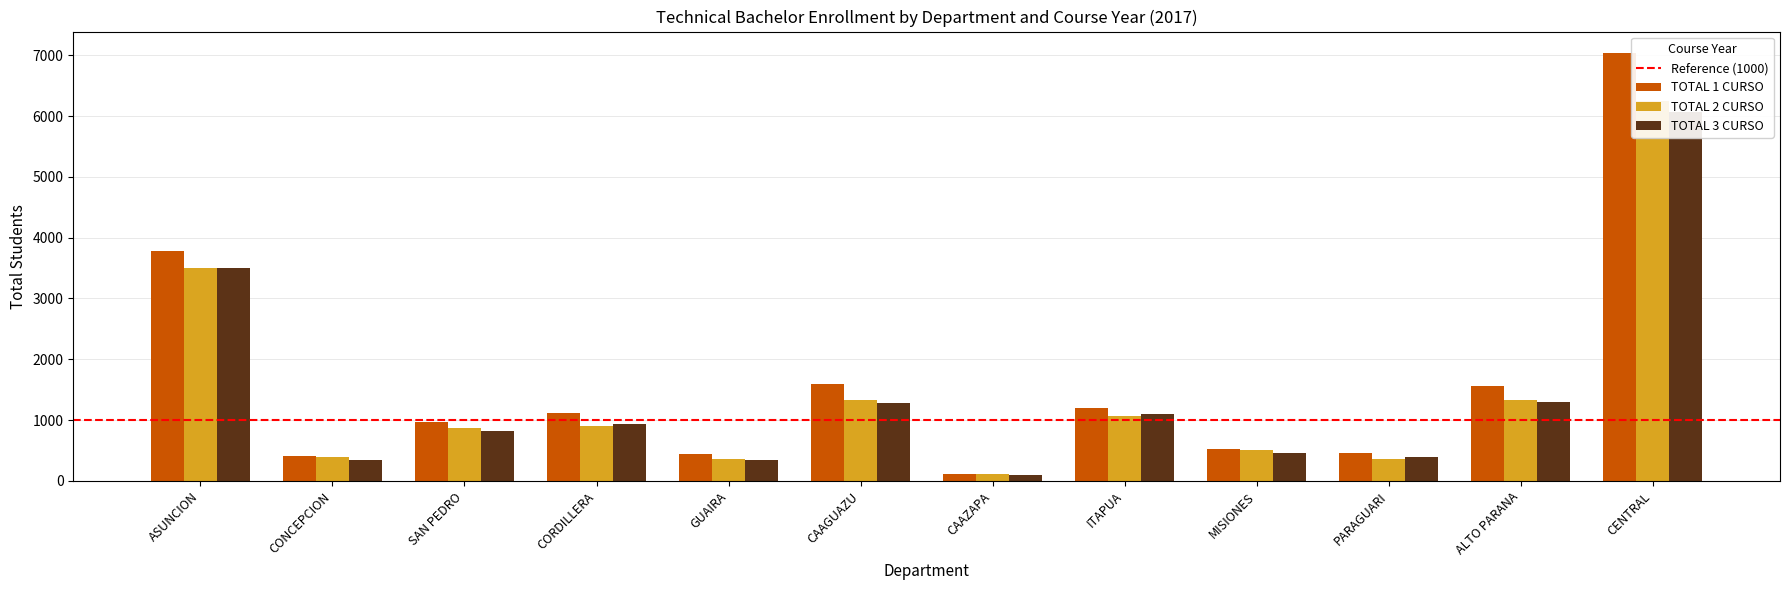

At which label is TOTAL 1 CURSO closest to 3574?

ASUNCION